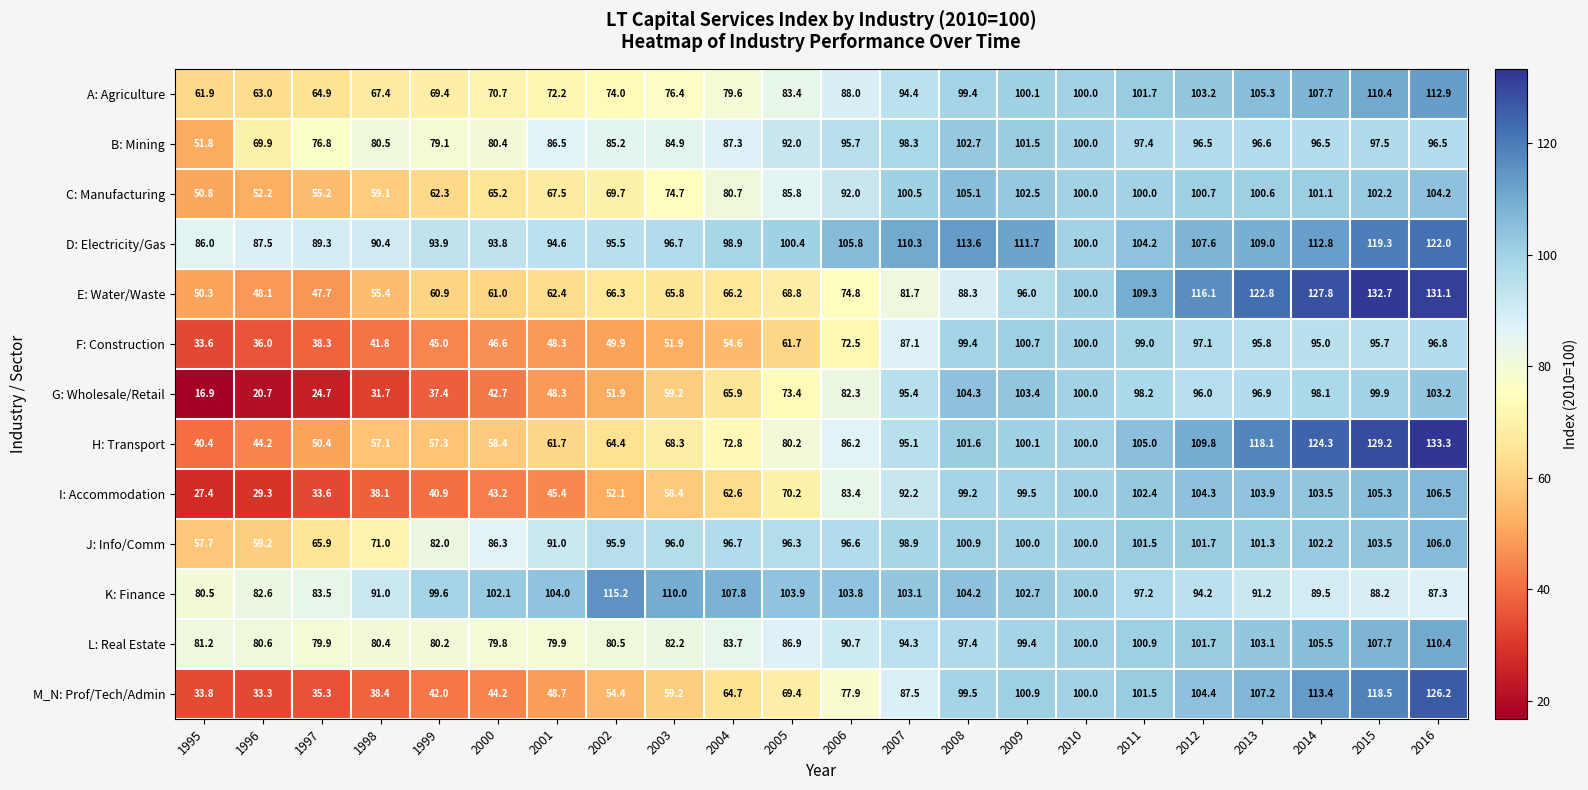

What is the lowest value of the B: Mining series?

51.8